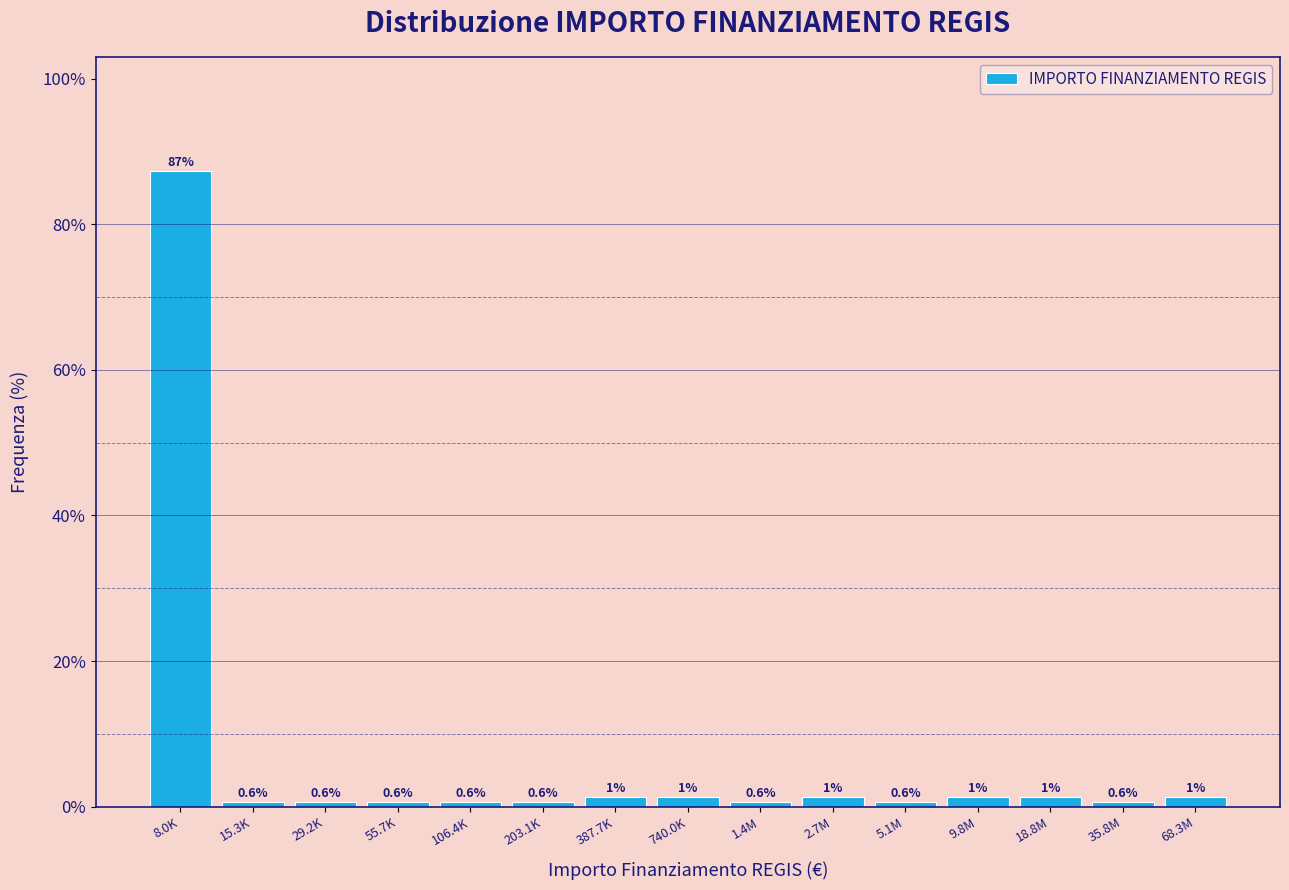

Read the value at 15.3K.

0.6